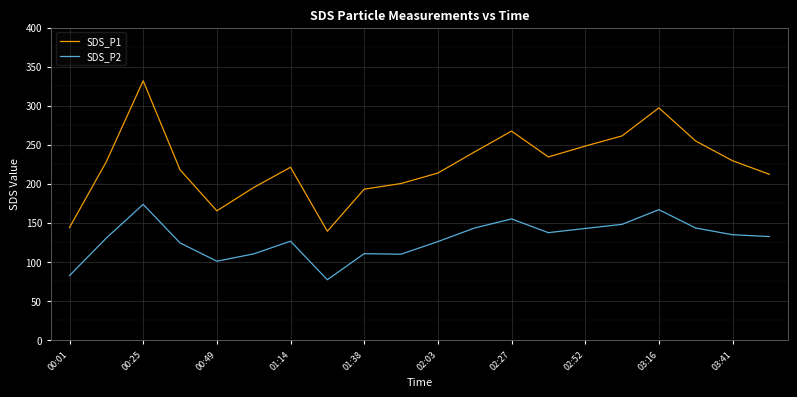

What is the greatest value displayed?

331.8